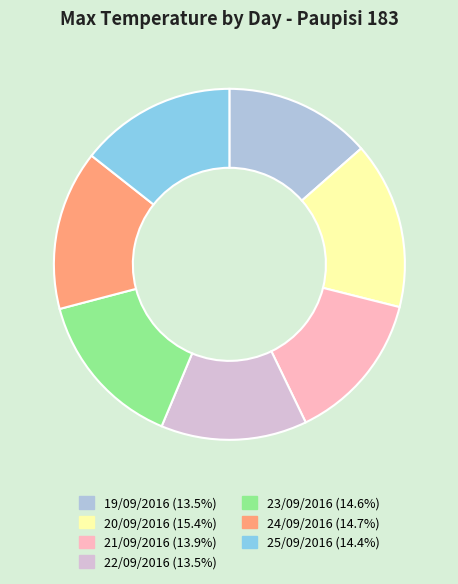

Is there a majority slice in this chart?

No